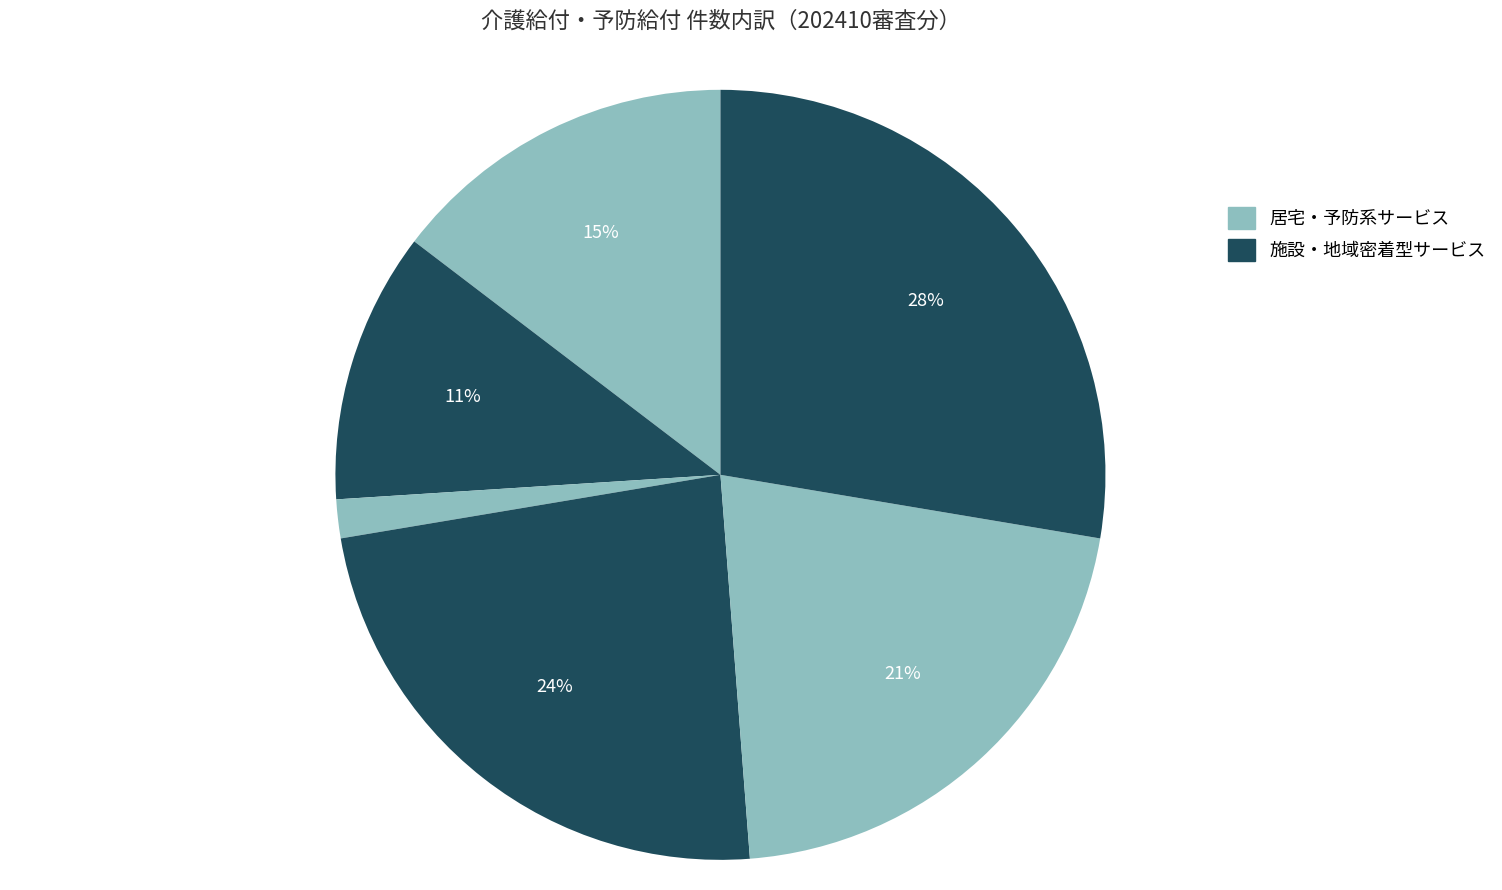

How many segments does this pie chart have?

6